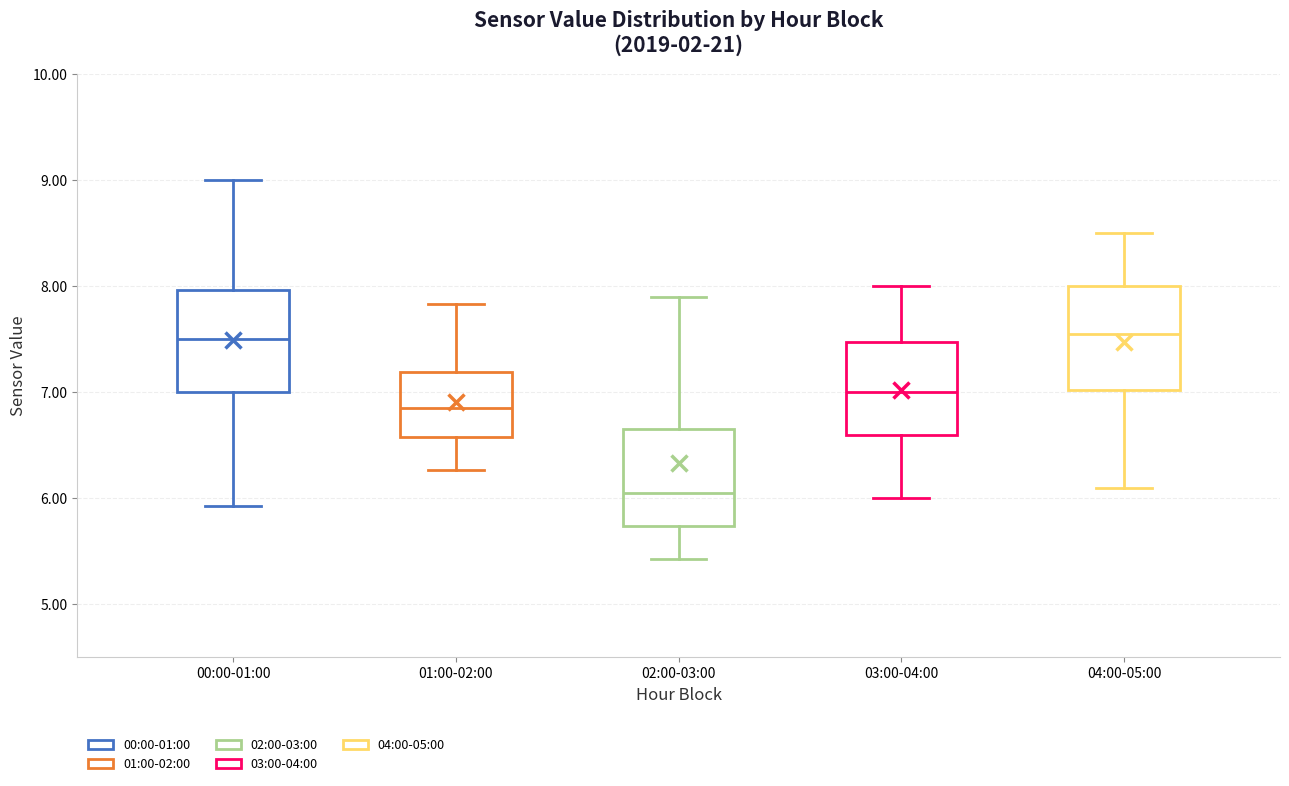

Where does the median line of the box for 02:00-03:00 sit on the y-axis? The values are not printed on the chart, so give them approximately, as read against the axis.

6.1